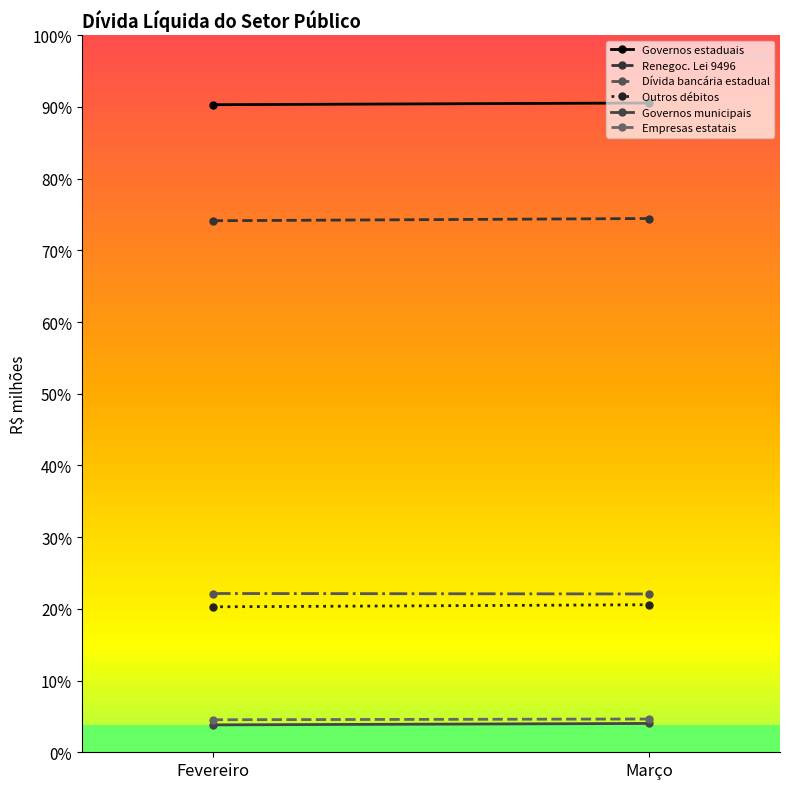

What is the average value of the Empresas estatais series?

36722.0